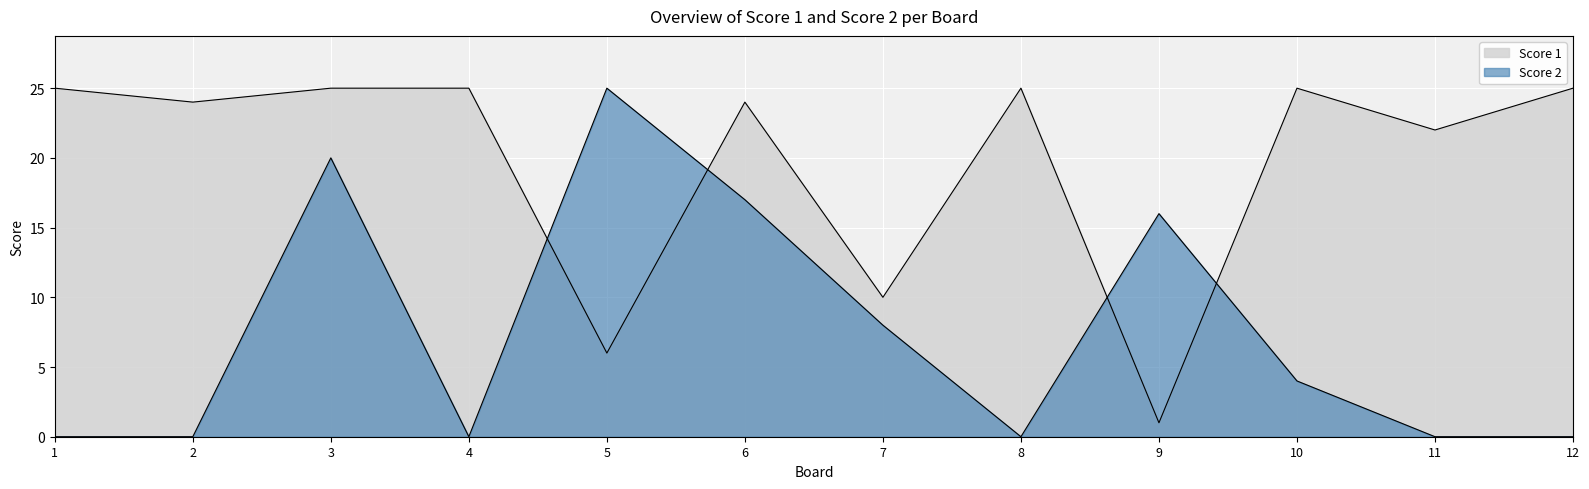

Which series changed the most between 5 and 9?

Score 2